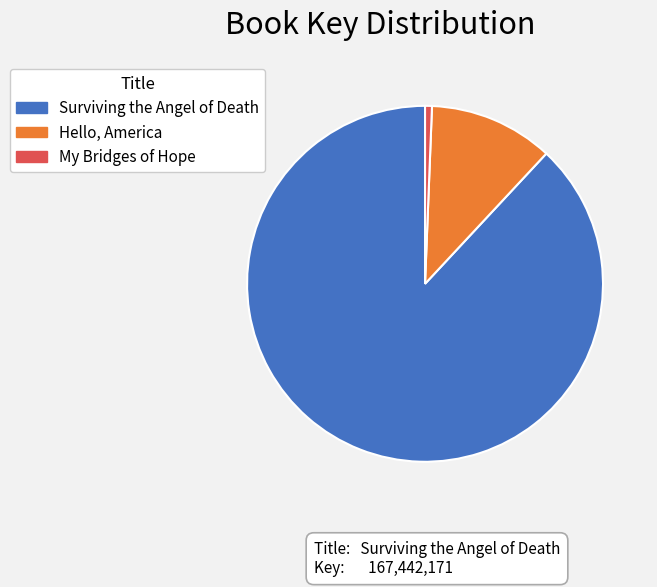

Rank the categories by value from highest to lowest.

Surviving the Angel of Death, Hello, America, My Bridges of Hope